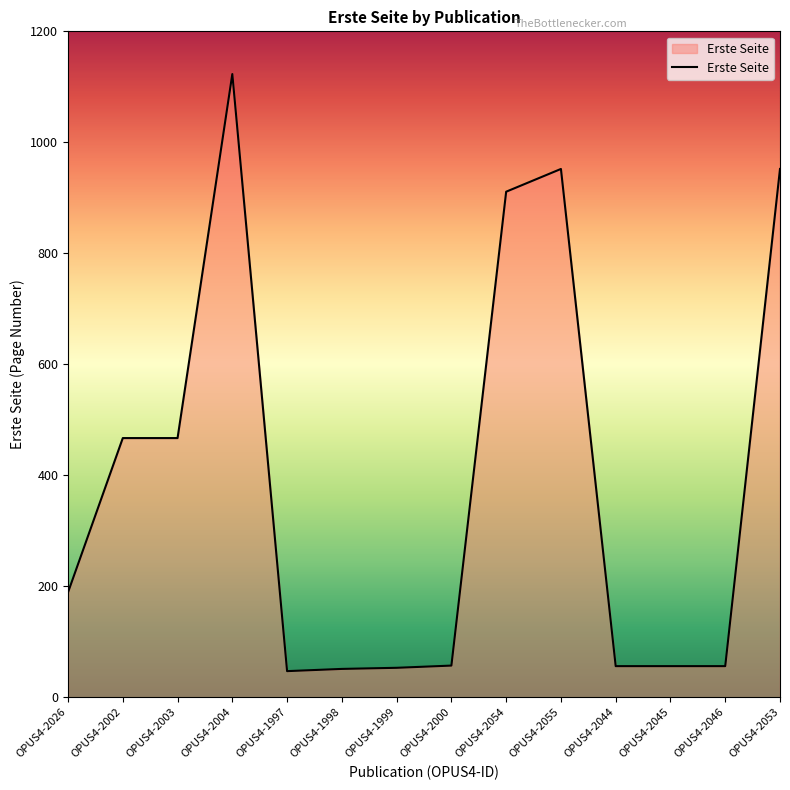

Which has a higher value, OPUS4-1998 or OPUS4-2055?

OPUS4-2055